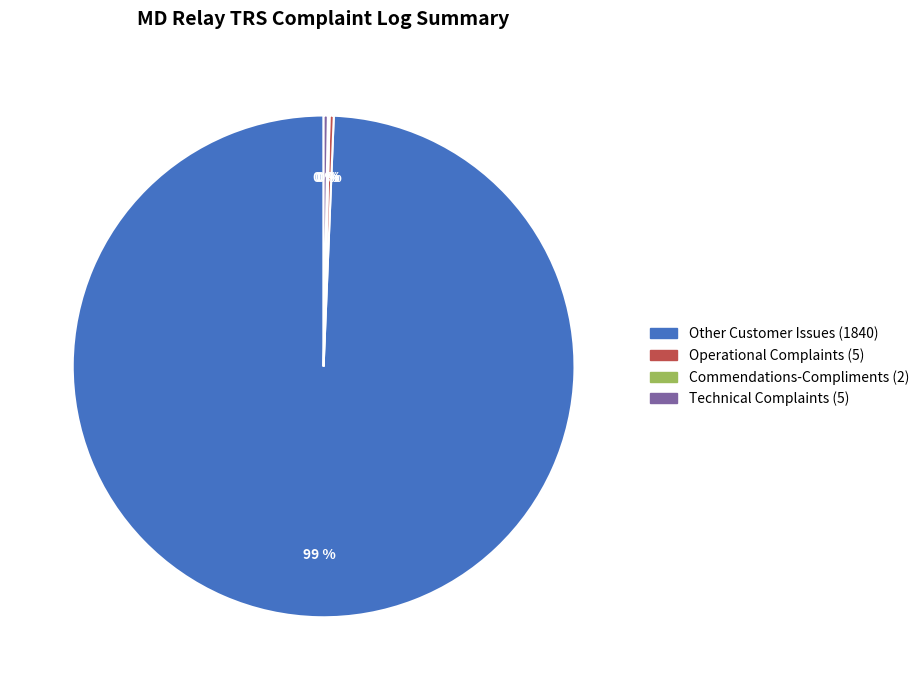

True or false: Other Customer Issues accounts for 99% of the total.

True